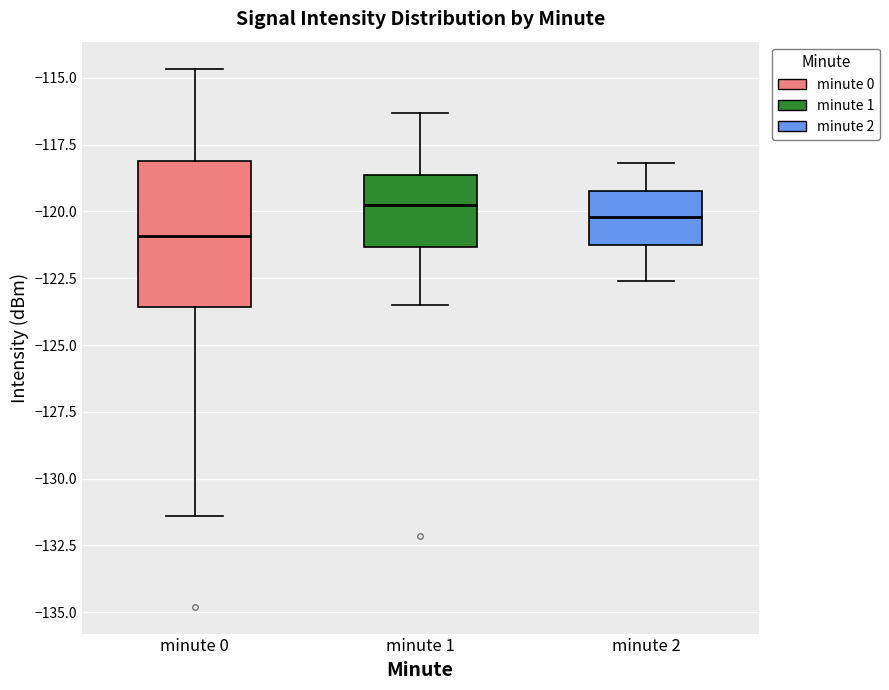

Which box has the lowest median line?

minute 0